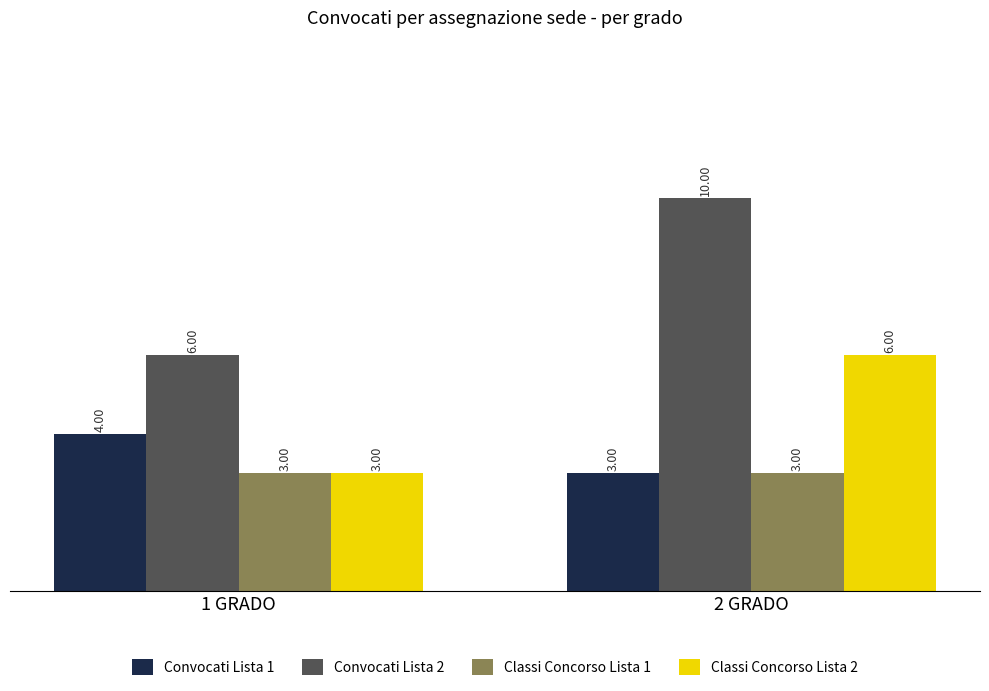

Does the chart contain any negative values?

No